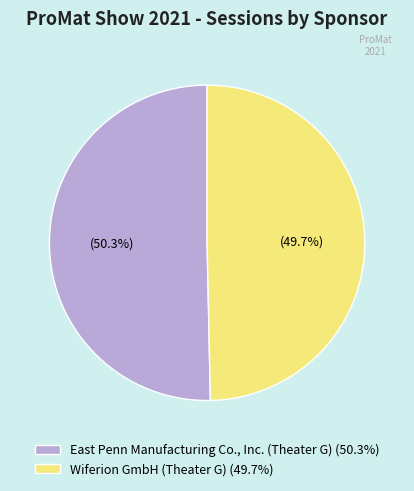

True or false: Wiferion GmbH (Theater G) accounts for 55% of the total.

False